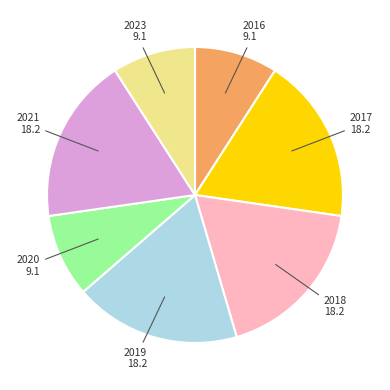

Is there a majority slice in this chart?

No